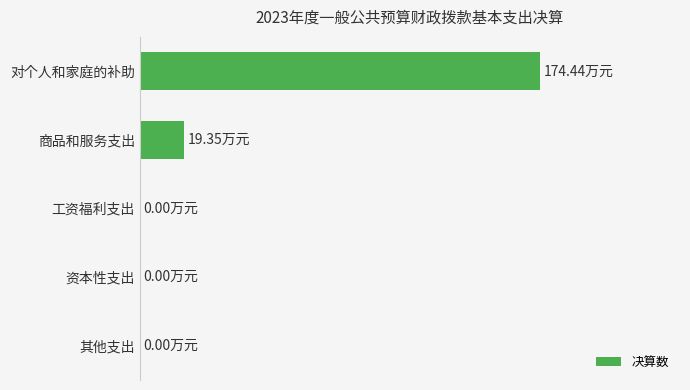

Are the bars horizontal?

Yes